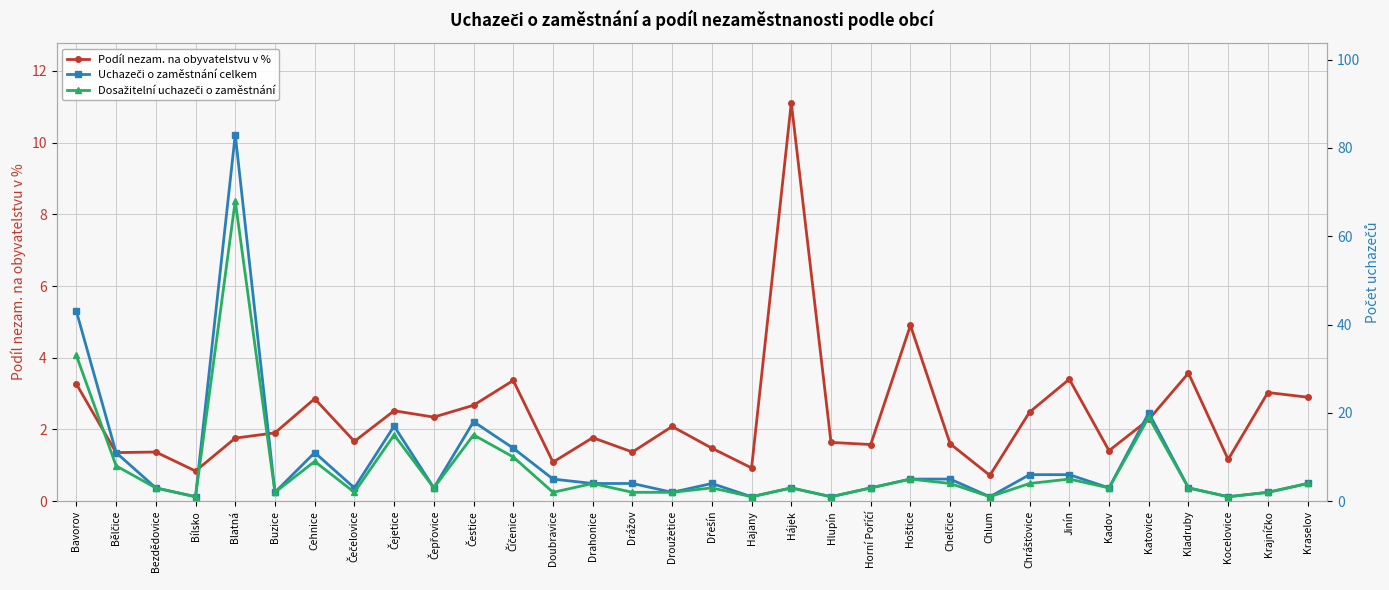

What is the difference between the second highest and second lowest values in the Dosažitelní uchazeči o zaměstnání series?

32.0